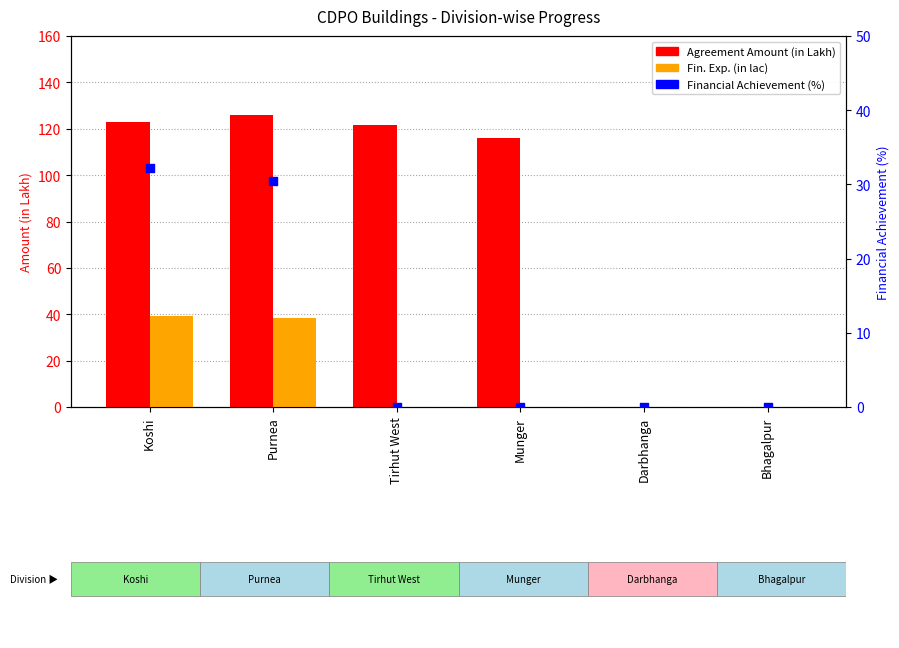

What are all the series names shown in the legend?

Agreement Amount (in Lakh), Fin. Exp. (in lac), Financial Achievement (%)